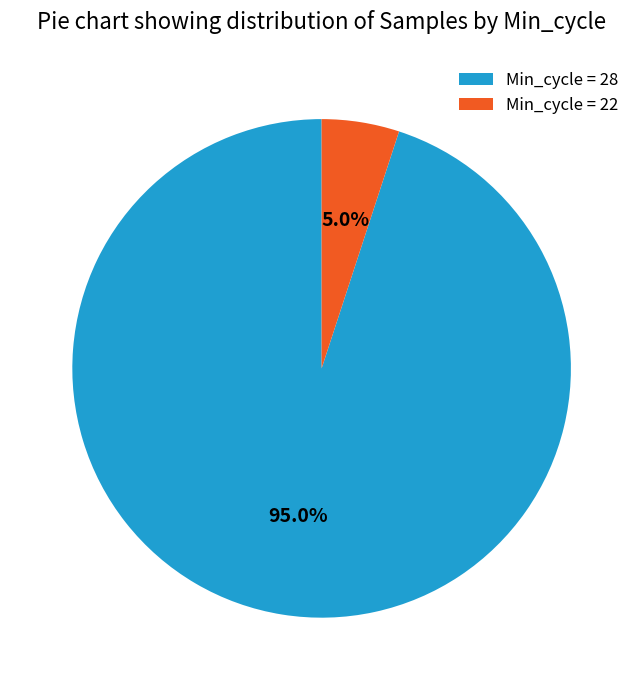

Which slice represents more than half of the pie?

Min_cycle = 28